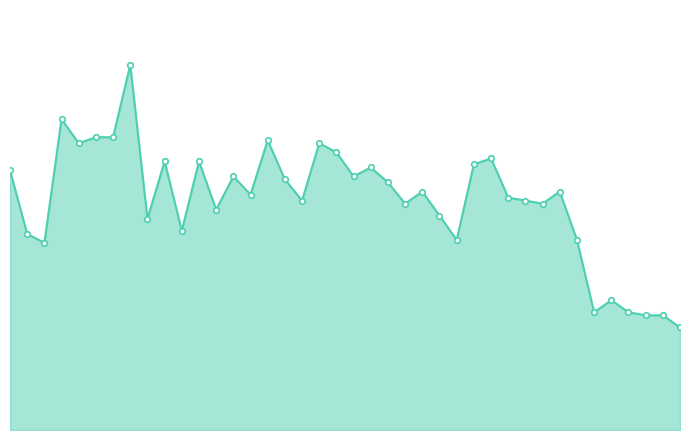

Reading left to right, transcribe all the data shown in this chart.

8.6	6.5	6.2	10.3	9.5	9.7	9.7	12.1	7.0	8.9	6.6	8.9	7.3	8.4	7.8	9.6	8.3	7.6	9.5	9.2	8.4	8.7	8.2	7.5	7.9	7.1	6.3	8.8	9.0	7.7	7.6	7.5	7.9	6.3	3.9	4.3	3.9	3.8	3.8	3.4